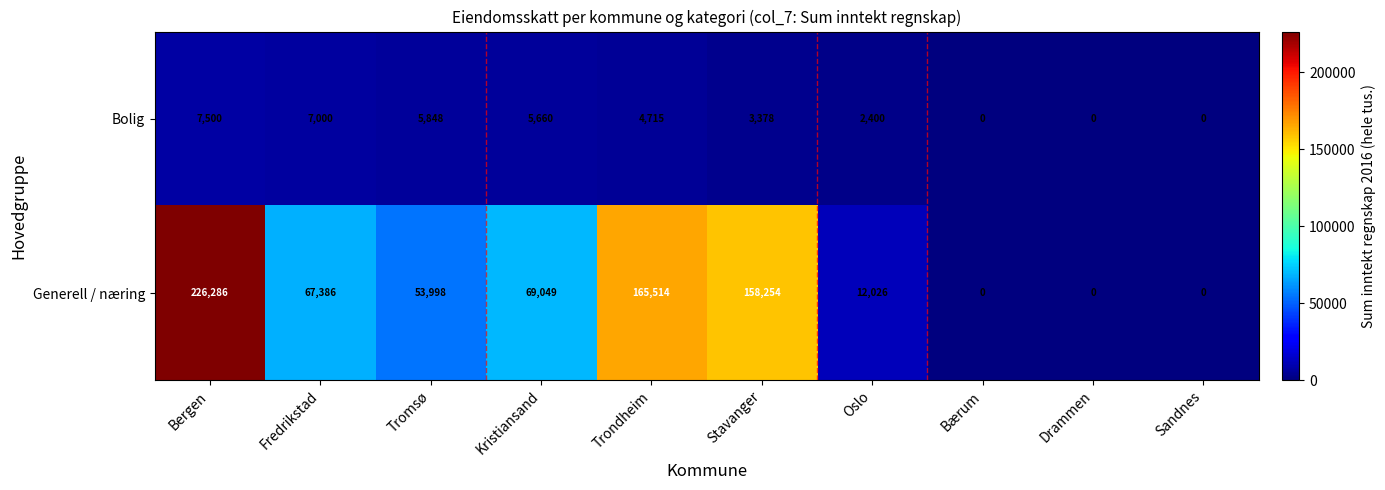

Reading right to left, transcribe all the data shown in this chart.

Bolig: Sandnes=0	Drammen=0	Bærum=0	Oslo=2400	Stavanger=3378	Trondheim=4715	Kristiansand=5660	Tromsø=5848	Fredrikstad=7000	Bergen=7500
Generell / næring: Sandnes=0	Drammen=0	Bærum=0	Oslo=12026	Stavanger=158254	Trondheim=165514	Kristiansand=69049	Tromsø=53998	Fredrikstad=67386	Bergen=226286